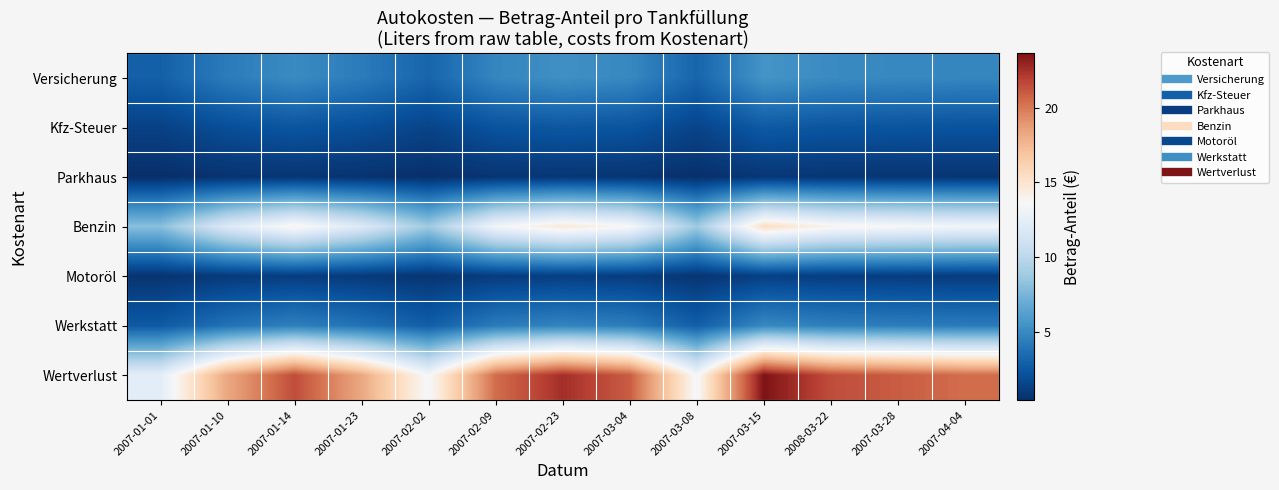

Which series has the largest total across all categories?

Wertverlust